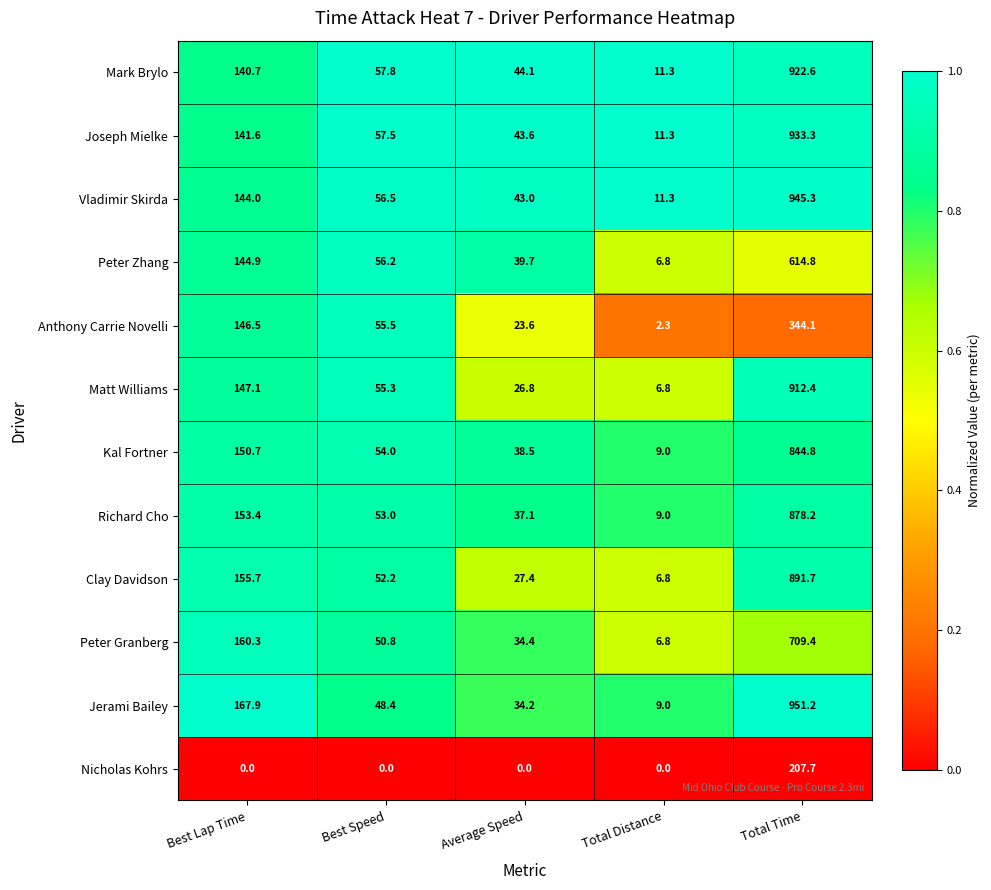

What is the greatest value displayed?

951.2